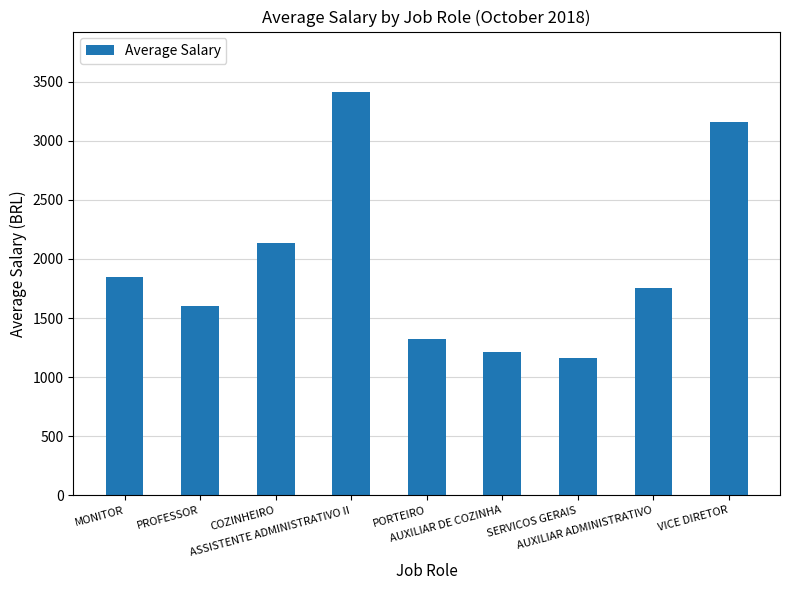

What is the difference between the values at MONITOR and AUXILIAR DE COZINHA?

628.3